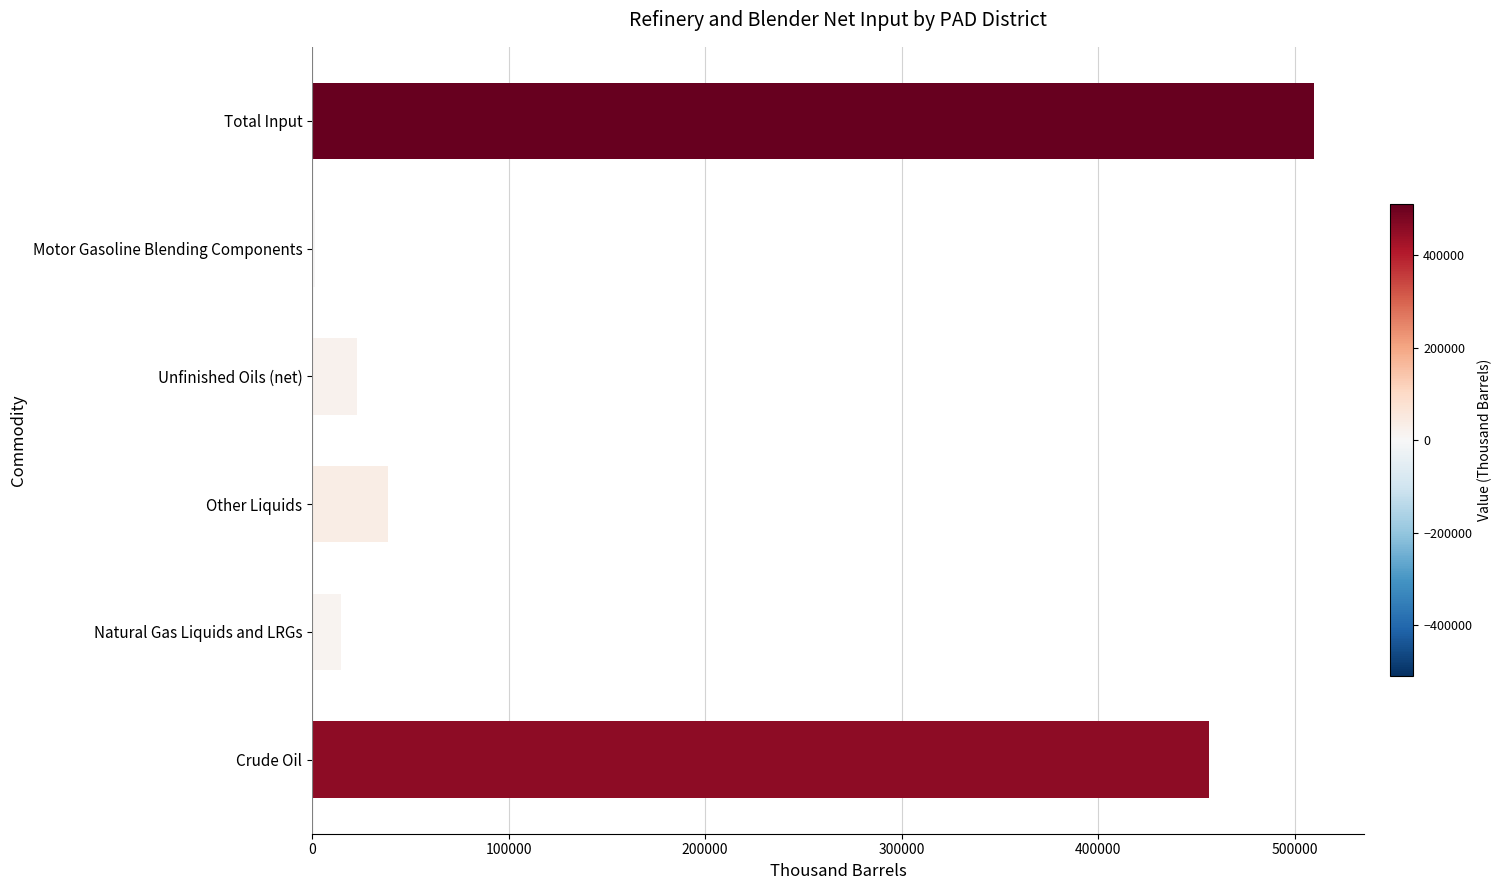

Count the number of categories in the chart.

6